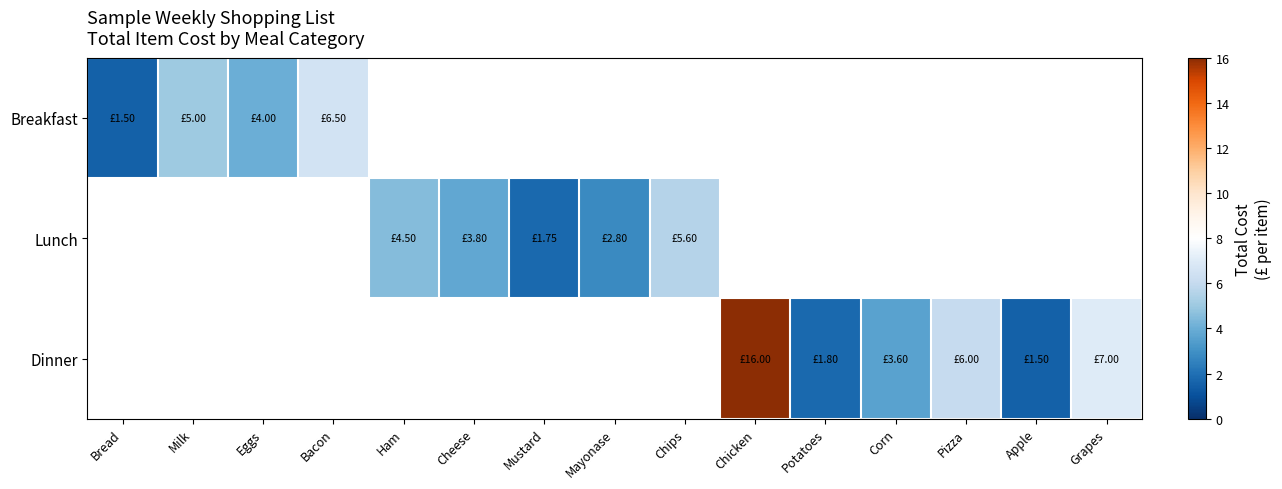

The Dinner series shows 3.6 at Corn. True or false?

True